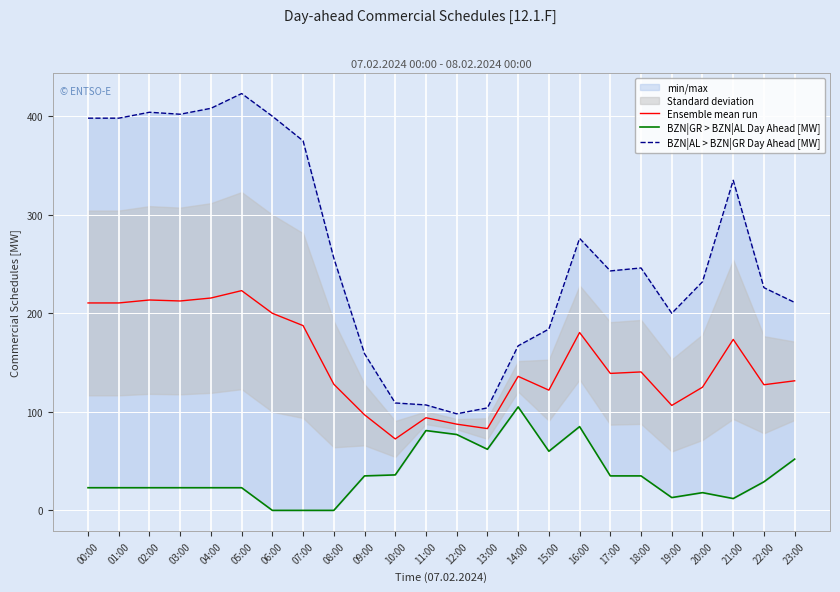

Reading left to right, list all the values displayed in this chart.

Ensemble mean run: 210.5	210.5	213.5	212.5	215.5	223.0	200.0	187.5	128.0	97.0	72.5	94.0	87.5	83.0	136.0	122.0	180.5	139.0	140.5	106.5	125.0	173.5	127.5	131.5
BZN|GR > BZN|AL Day Ahead [MW]: 23.0	23.0	23.0	23.0	23.0	23.0	0.0	0.0	0.0	35.0	36.0	81.0	77.0	62.0	105.0	60.0	85.0	35.0	35.0	13.0	18.0	12.0	29.0	52.0
BZN|AL > BZN|GR Day Ahead [MW]: 398.0	398.0	404.0	402.0	408.0	423.0	400.0	375.0	256.0	159.0	109.0	107.0	98.0	104.0	167.0	184.0	276.0	243.0	246.0	200.0	232.0	335.0	226.0	211.0